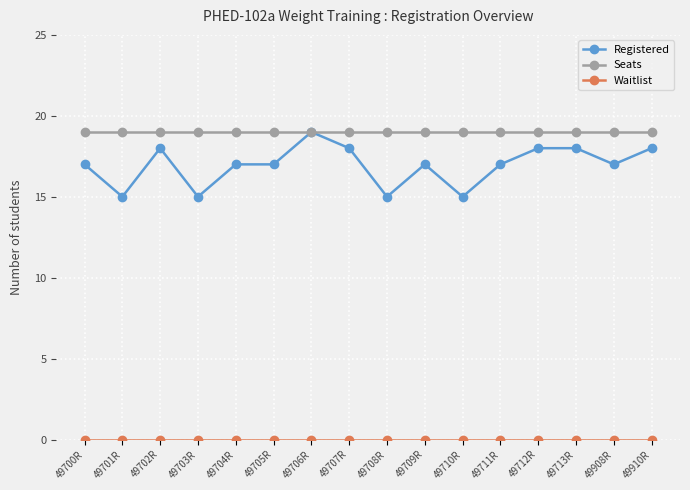

Is it true that Registered equals 17 at 49705R?

True